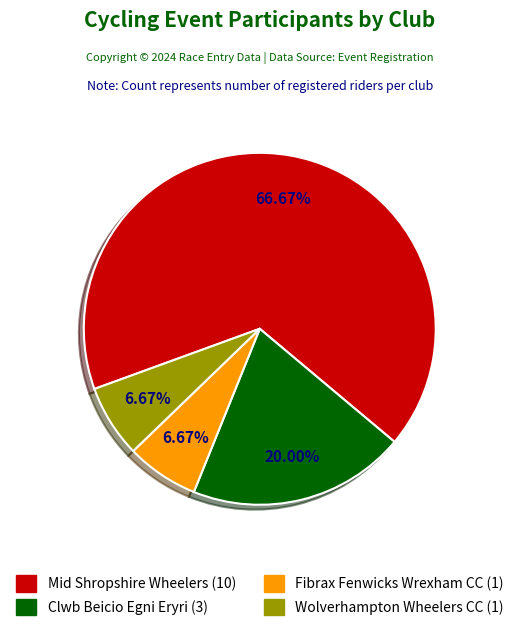

Is there a majority slice in this chart?

Yes